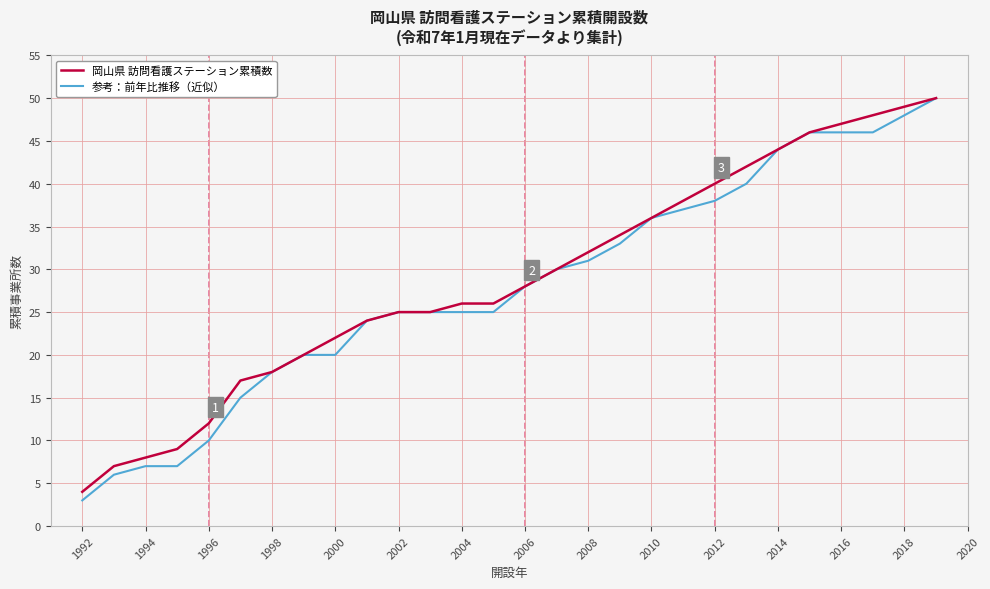

True or false: 参考：前年比推移（近似） has more than 2 interior local peaks.

False